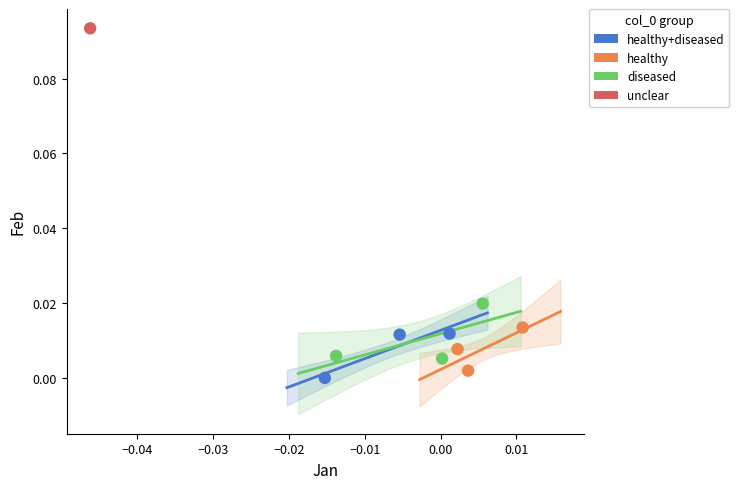

What are all the series names shown in the legend?

healthy+diseased, healthy, diseased, unclear